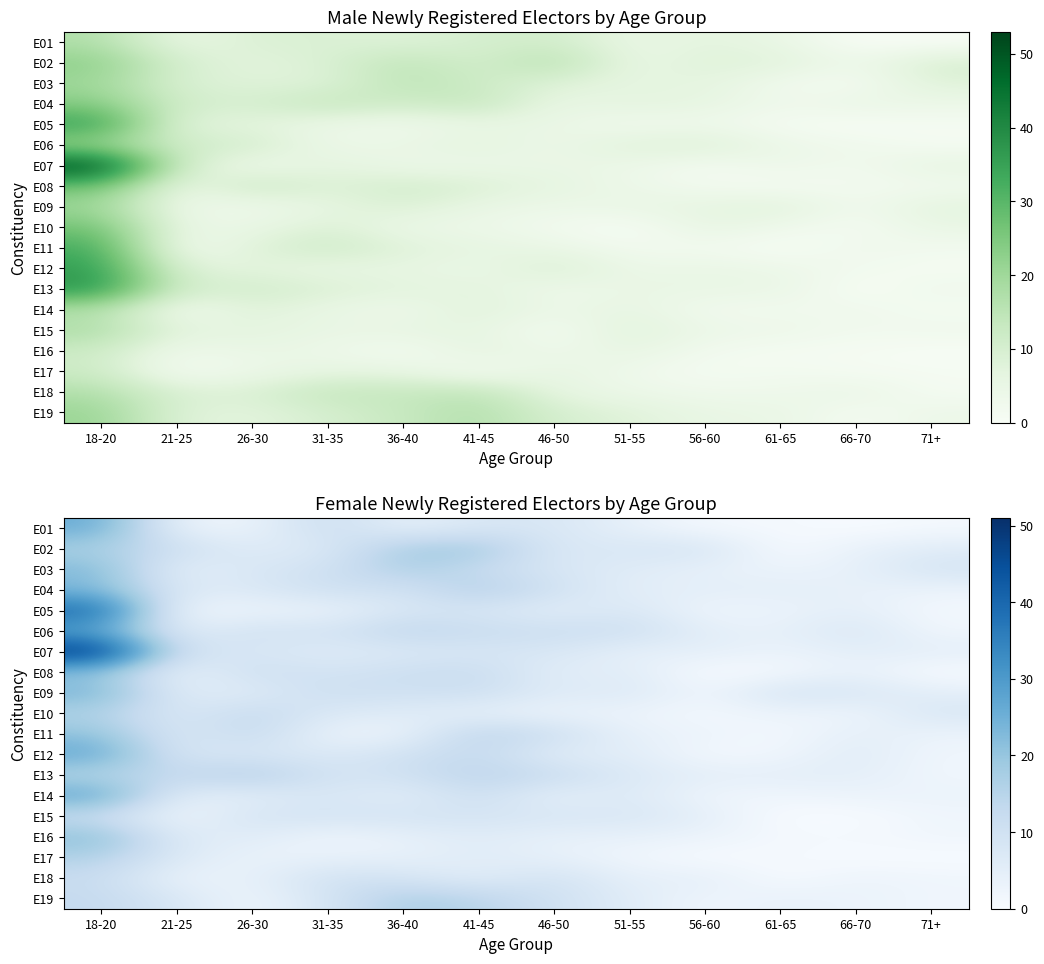

Is it true that E13 equals 5 at 61-65?

True